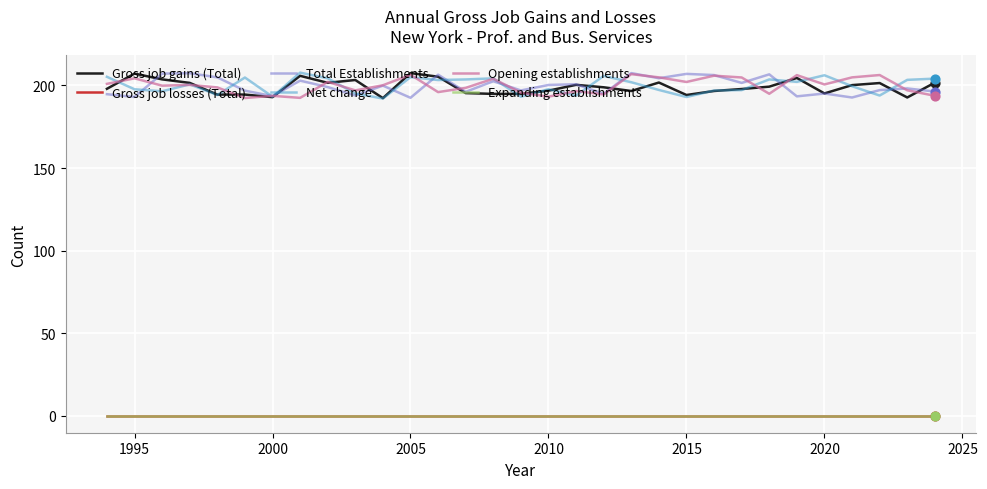

Does the chart have visible grid lines?

Yes